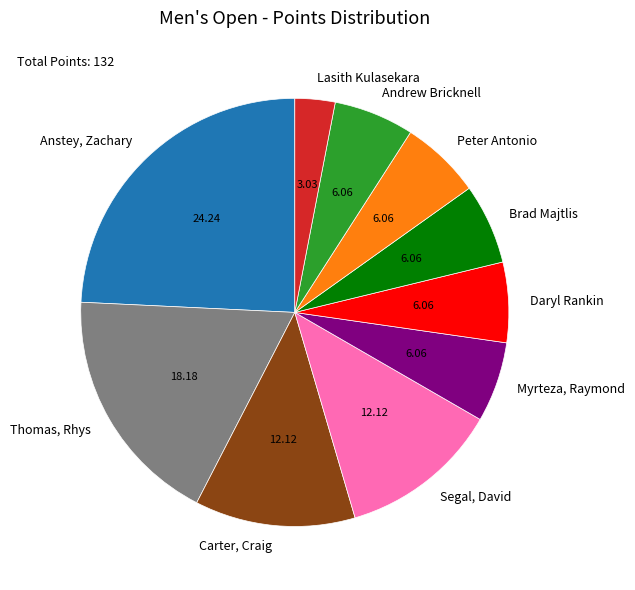

Does Daryl Rankin represent more than half of the total?

No